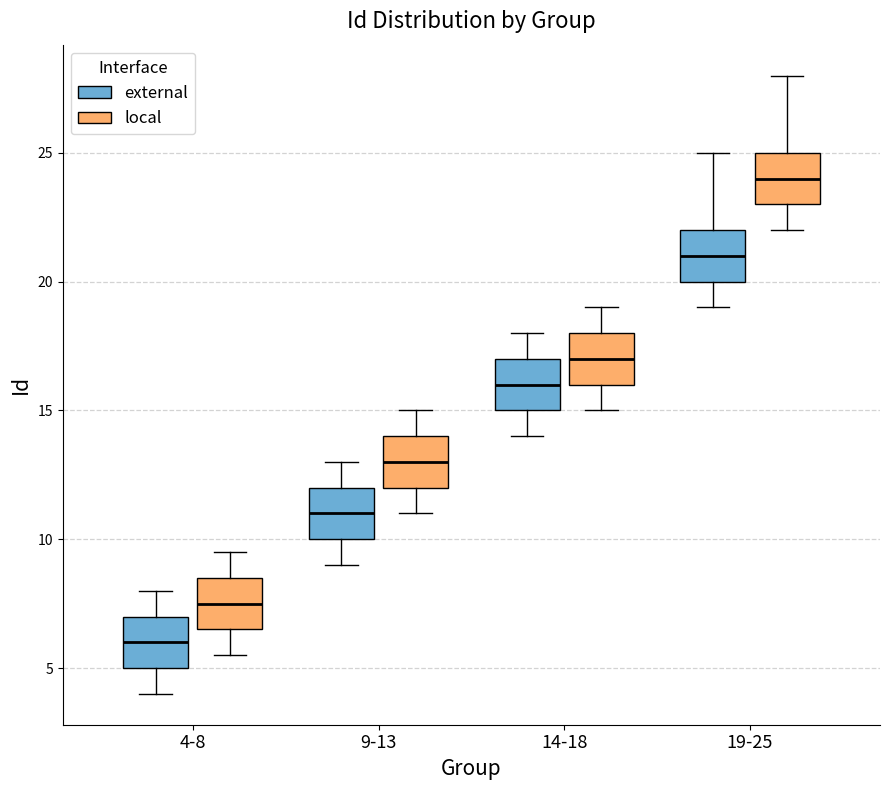

Where is the lower edge of the box for 19-25 (external) on the y-axis? The values are not printed on the chart, so give them approximately, as read against the axis.

20.0